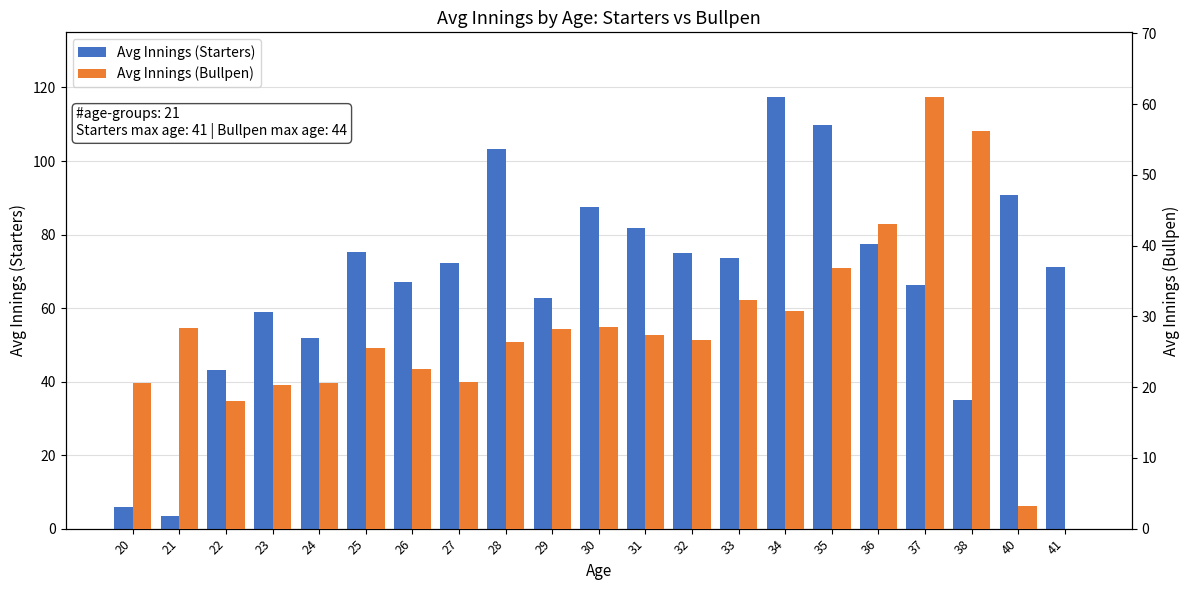

How many bars are there in total?

42